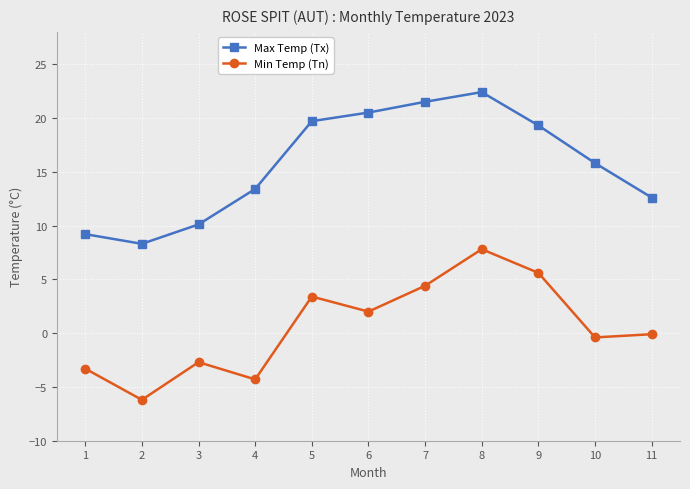

List the series in order of their overall mean, highest first.

Max Temp (Tx), Min Temp (Tn)